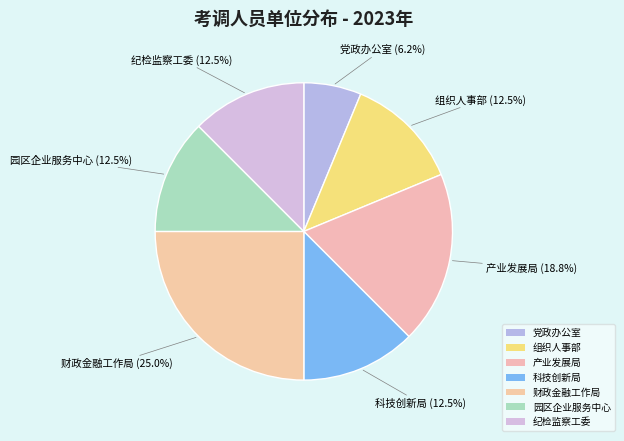

What percentage is the 党政办公室 slice, to the nearest percent?

6%